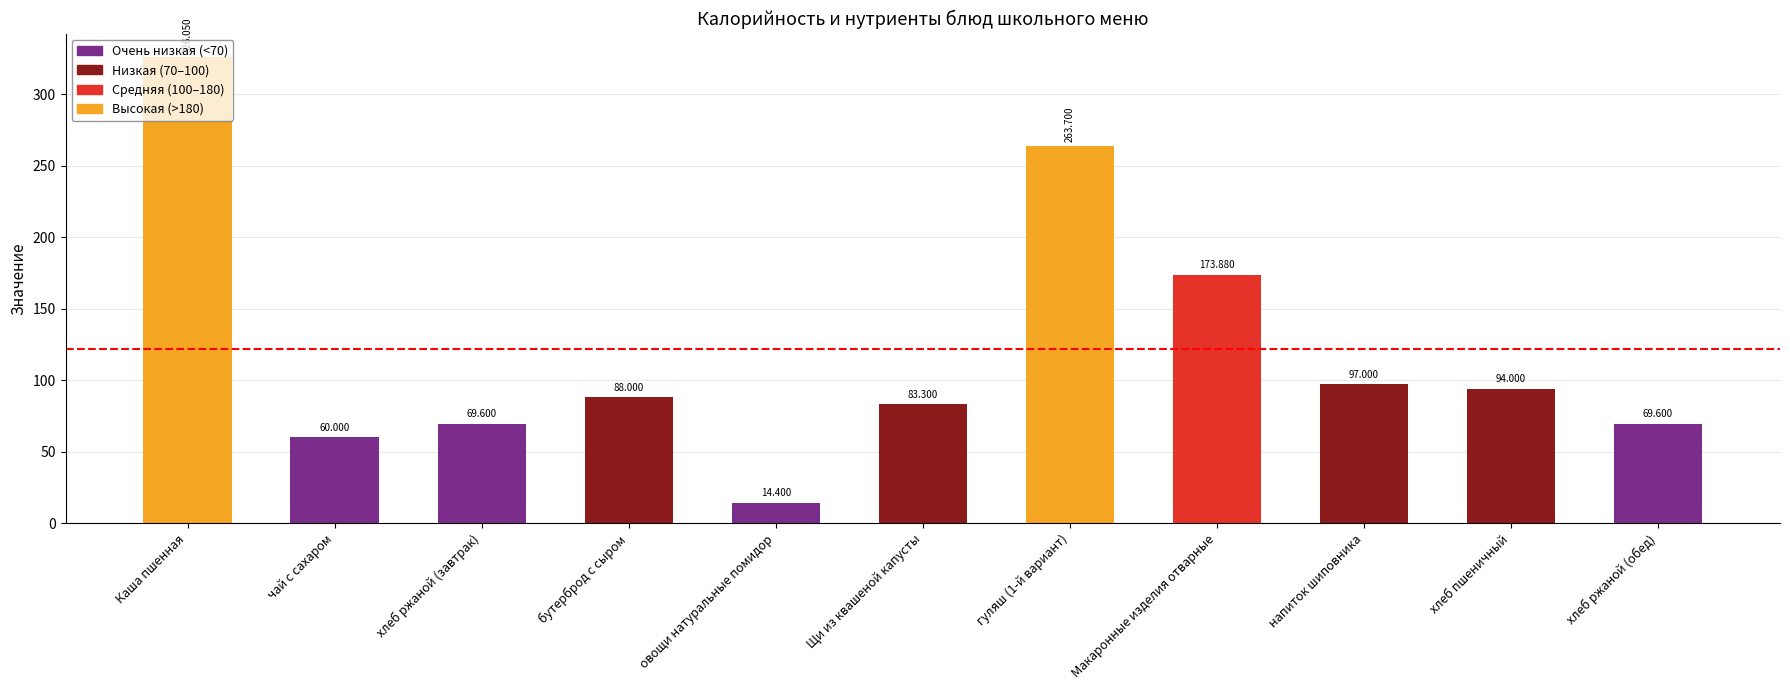

Is it true that the value at гуляш (1-й вариант) is 263.7?

True